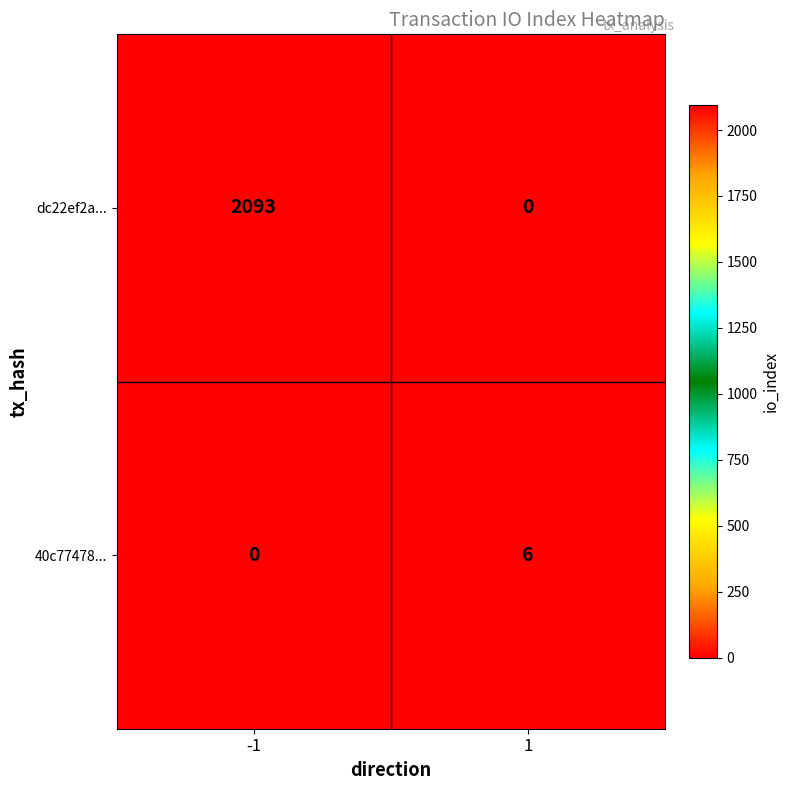

Reading right to left, list all the values displayed in this chart.

dc22ef2a...: 0	2093
40c77478...: 6	0